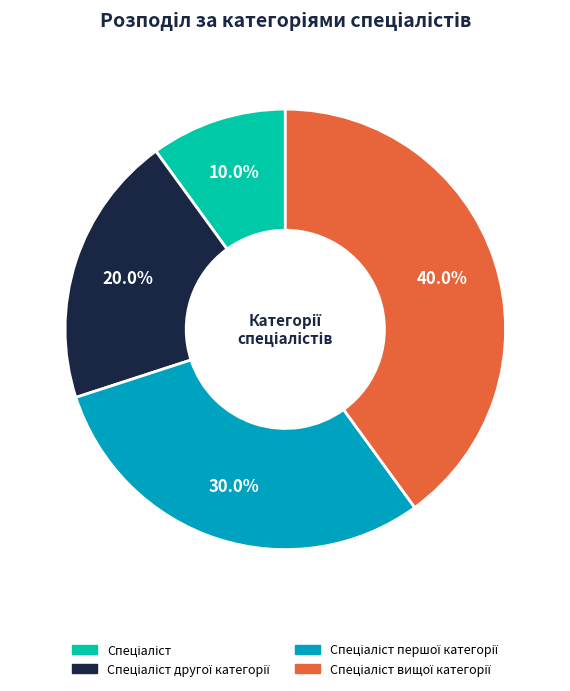

Is there a majority slice in this chart?

No